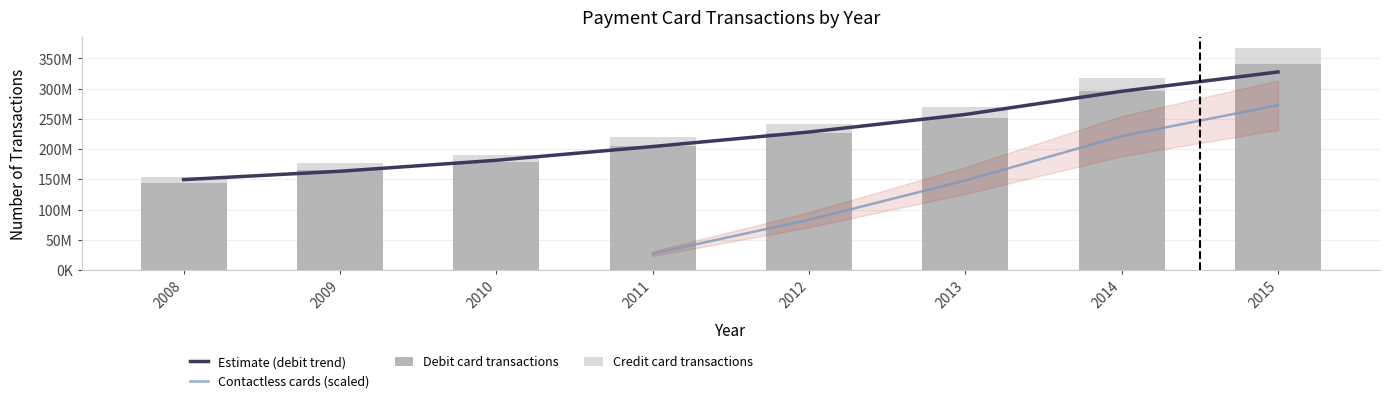

Is it true that Debit card transactions equals 154729519 at 2012?

False